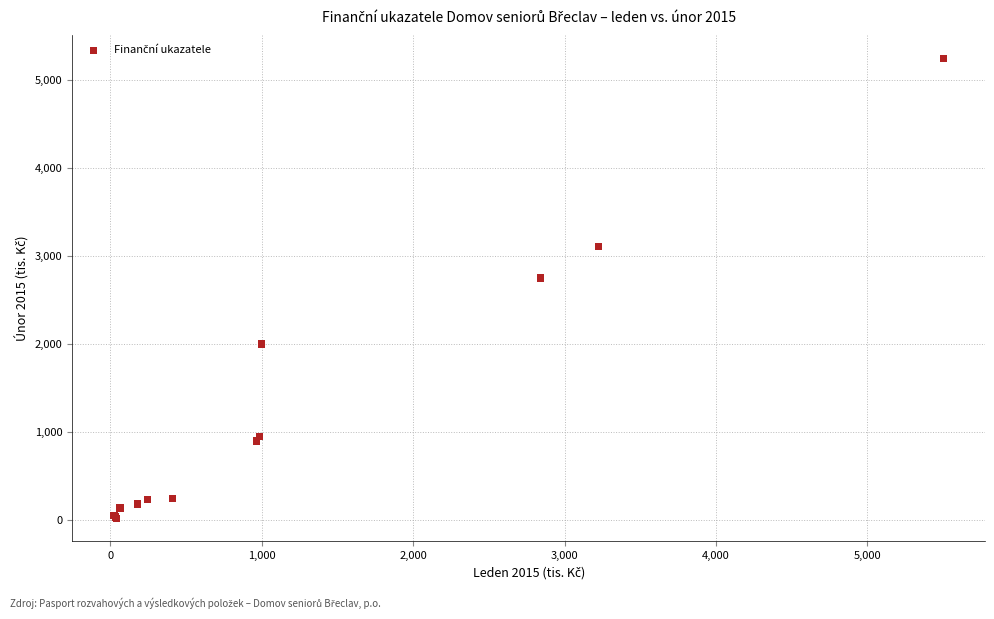

What Y value in the scatter plot is closest to 2634?

2749